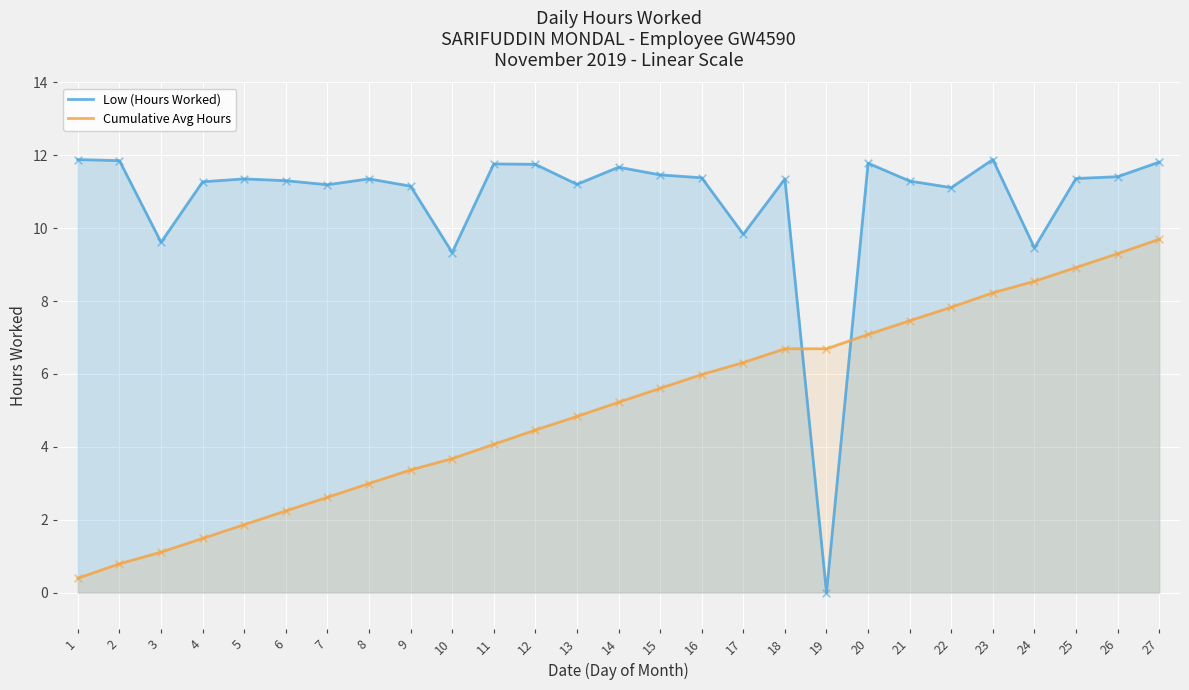

What is the total value across all series at 23?

20.1